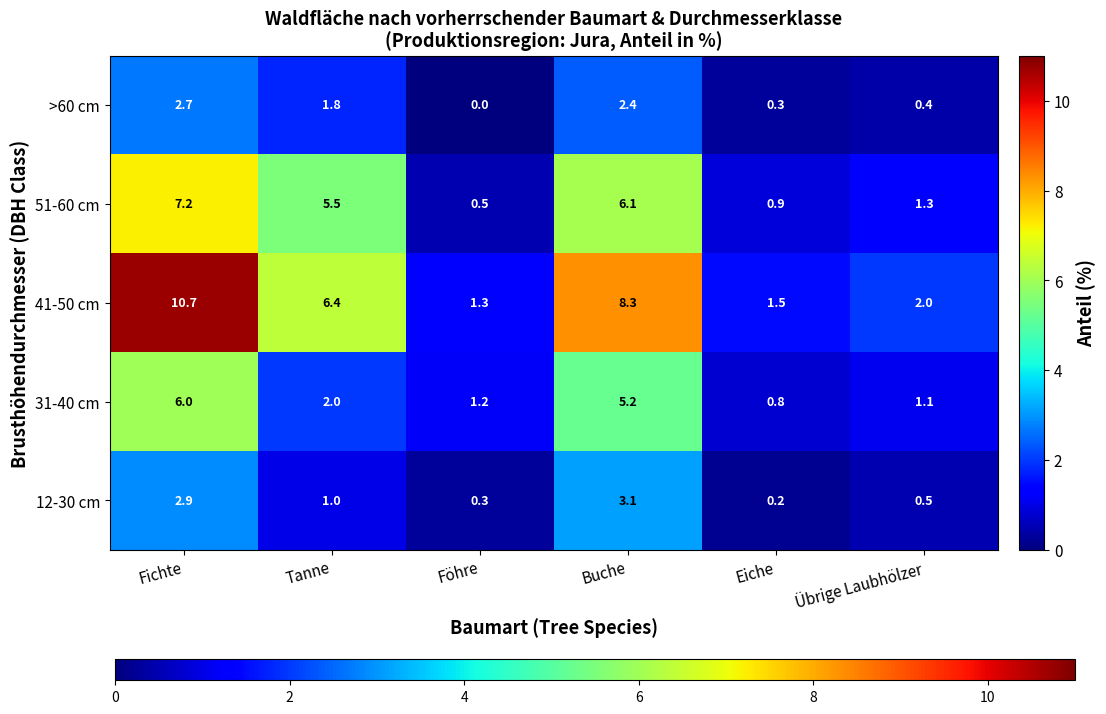

At how many categories does at least one series exceed 1?

6